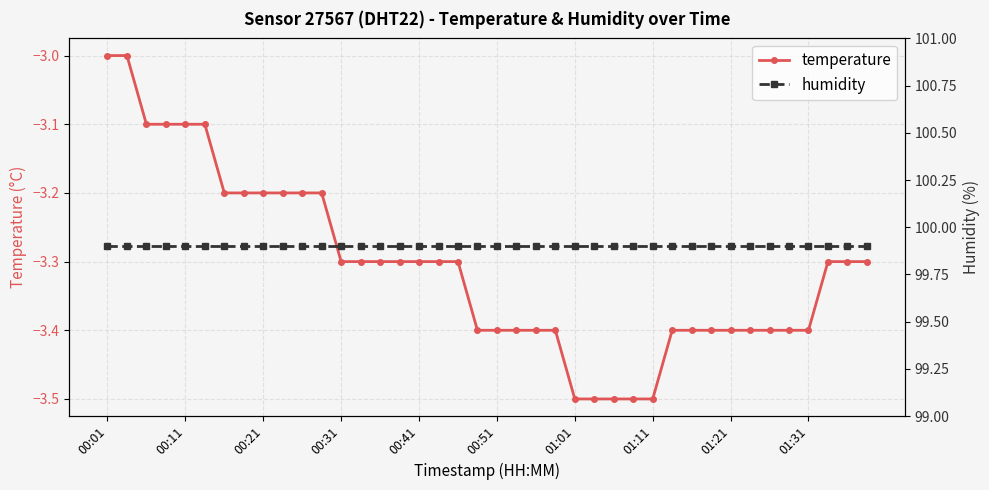

Is the value of humidity at 27 greater than the value of temperature at 13?

Yes